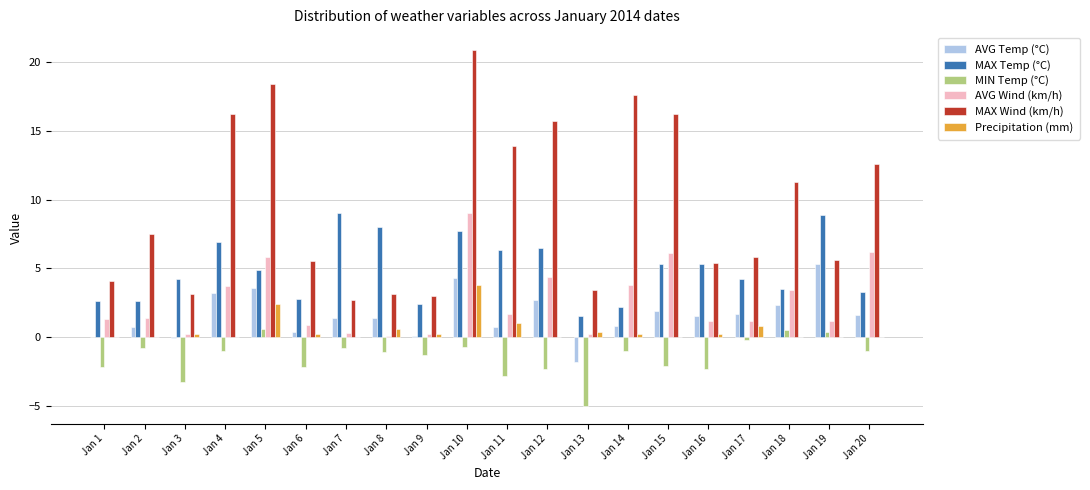

What is the sum of all MAX Wind (km/h) values?

192.0